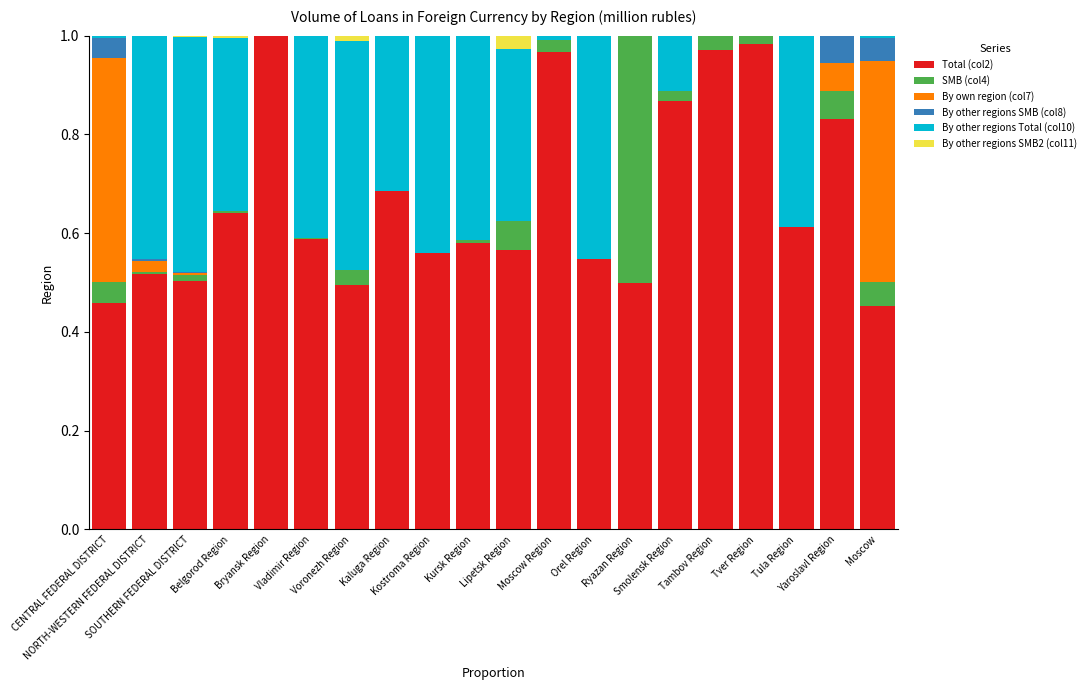

At how many categories does at least one series exceed 0?

20